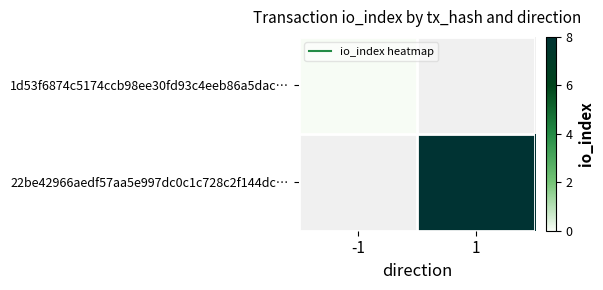

At 1, list the series in order from smallest to largest.

1d53f6874c5174ccb98ee30fd93c4eeb86a5dac…, 22be42966aedf57aa5e997dc0c1c728c2f144dc…